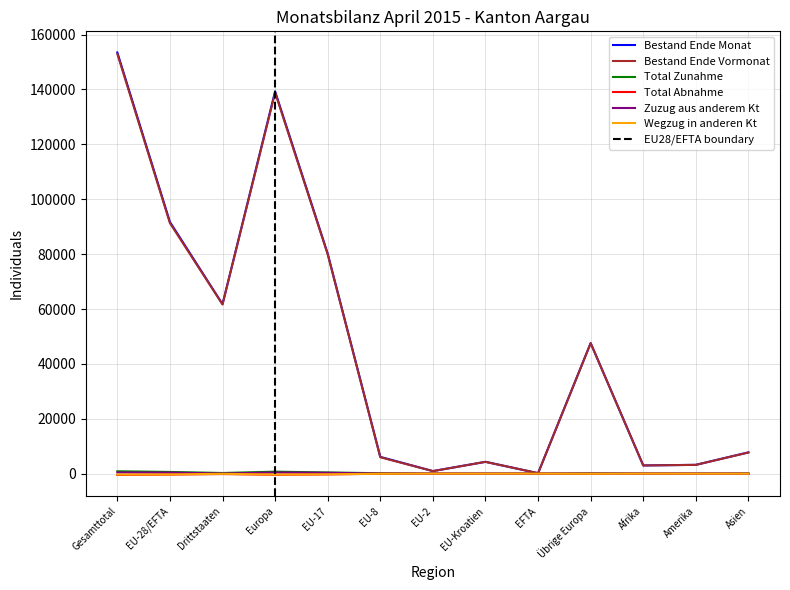

True or false: Bestand Ende Vormonat and Total Abnahme intersect in this chart.

False